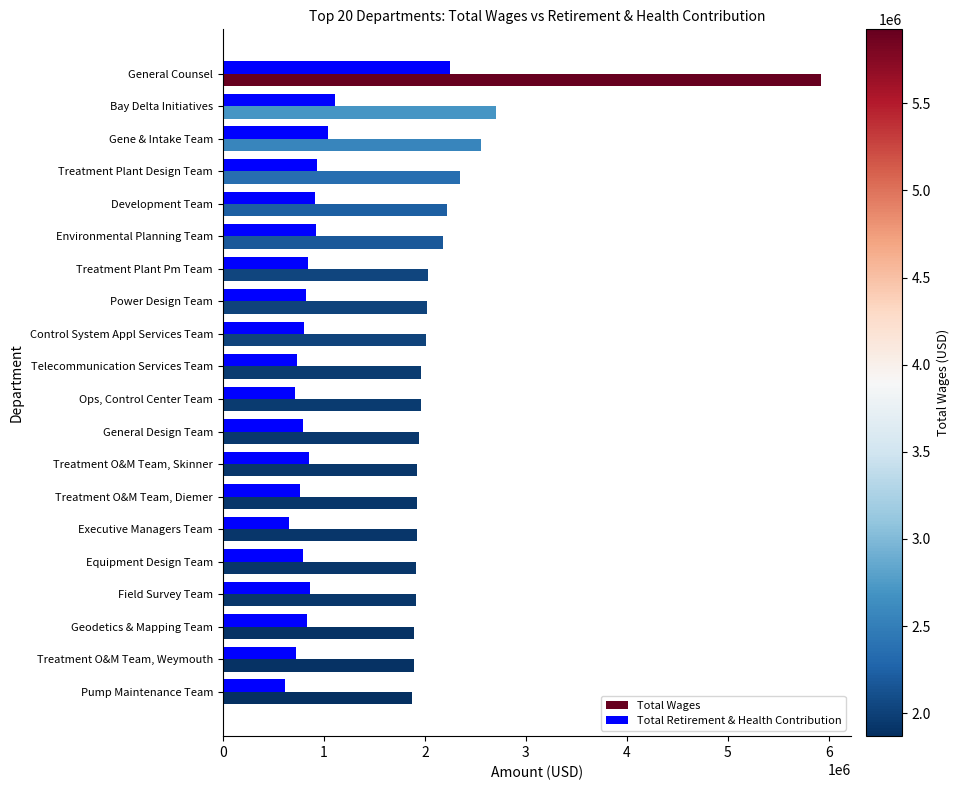

Where is Total Wages nearest to the value 3896558?

Bay Delta Initiatives